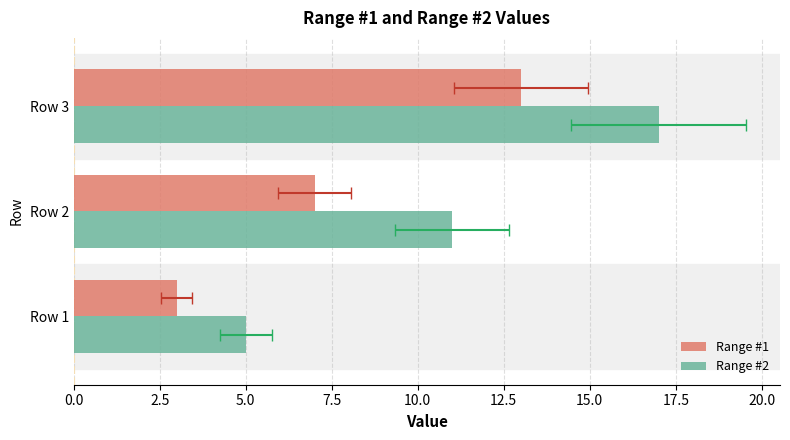

The Range #2 series shows 17 at Row 3. True or false?

True